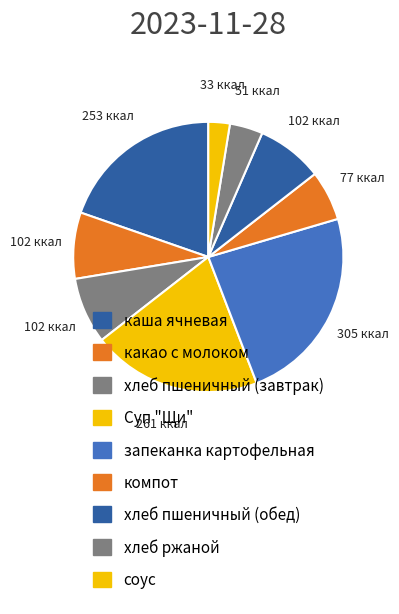

What is the largest slice in the pie chart?

запеканка картофельная